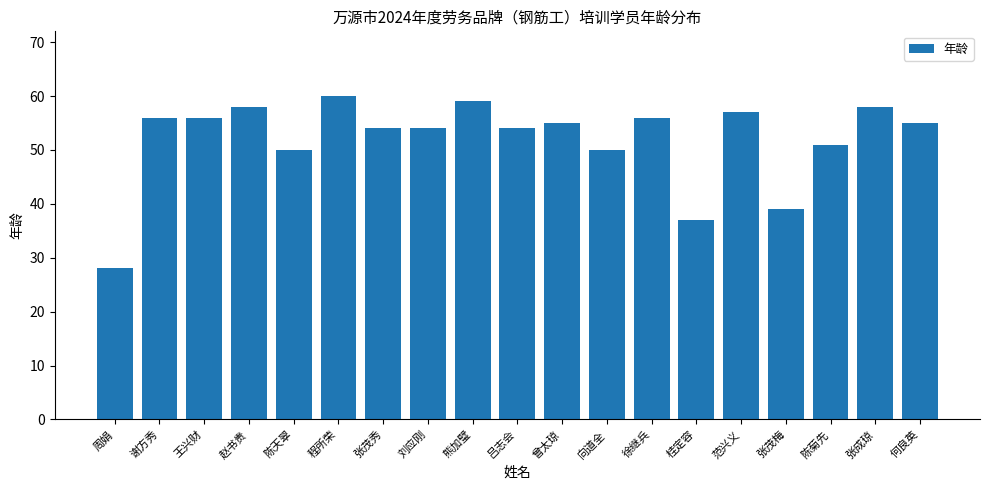

The chart shows a value of 81 at 张成琼. True or false?

False